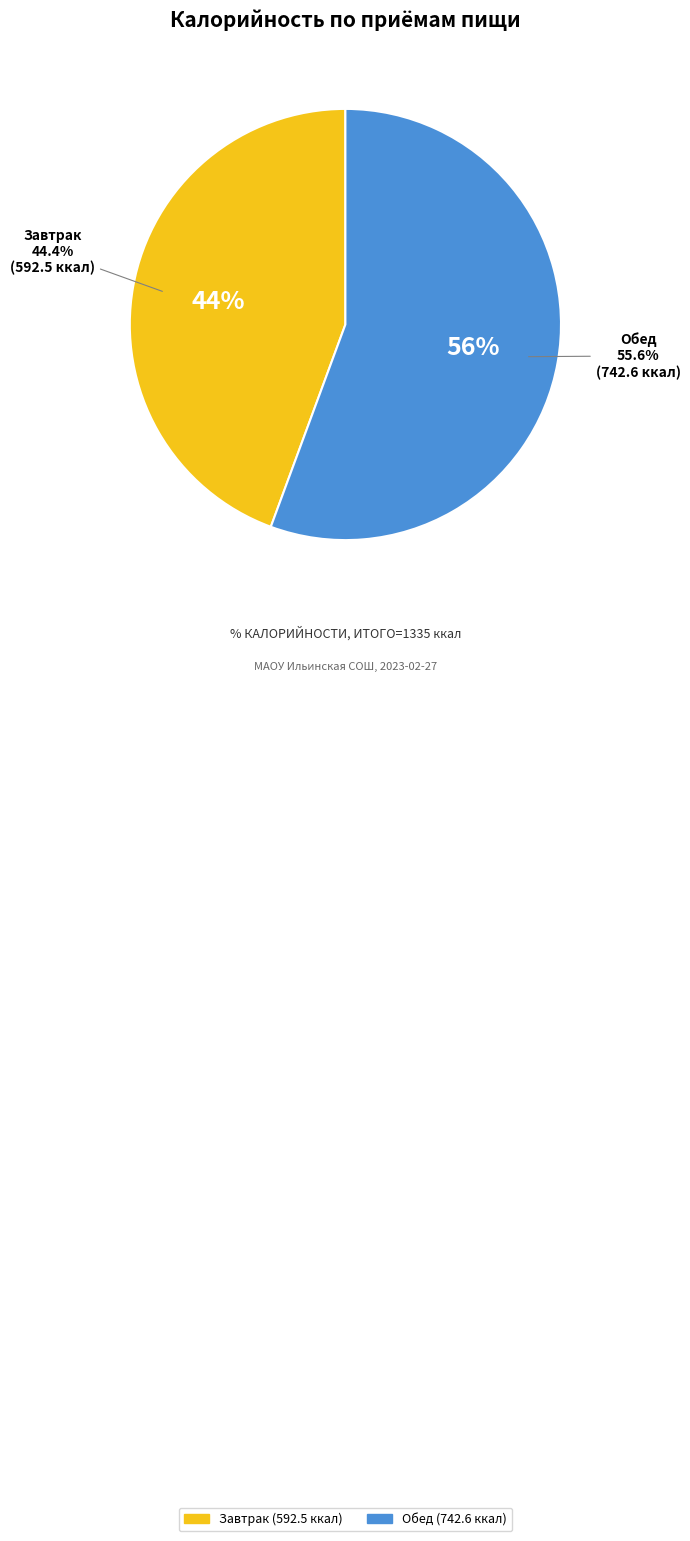

Is it true that Завтрак is 36% of the pie?

False